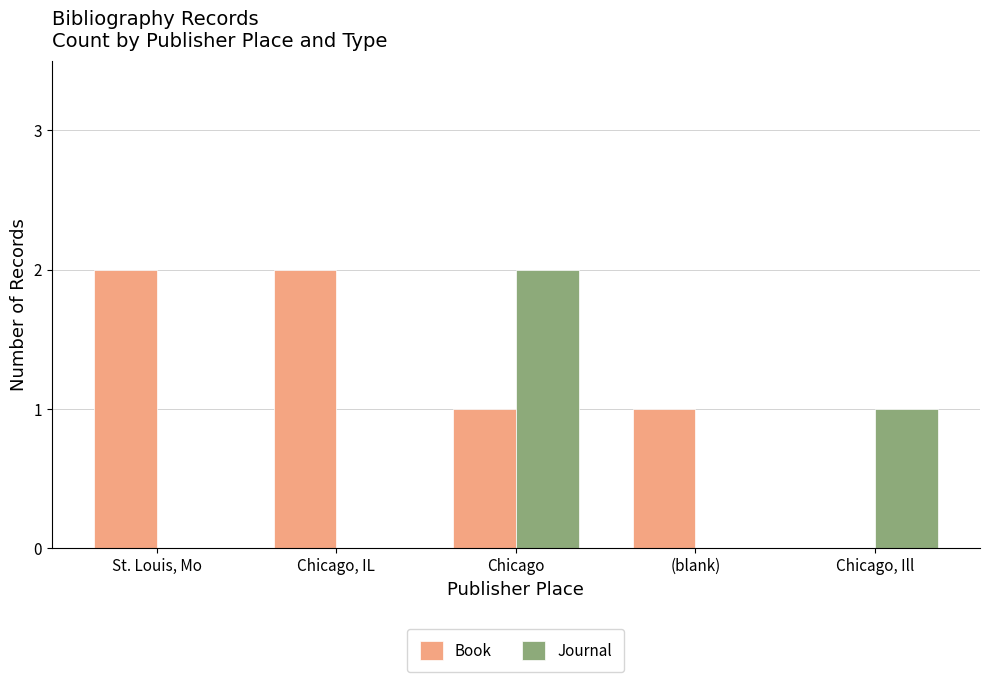

Is it true that Journal equals 1 at Chicago, IL?

False